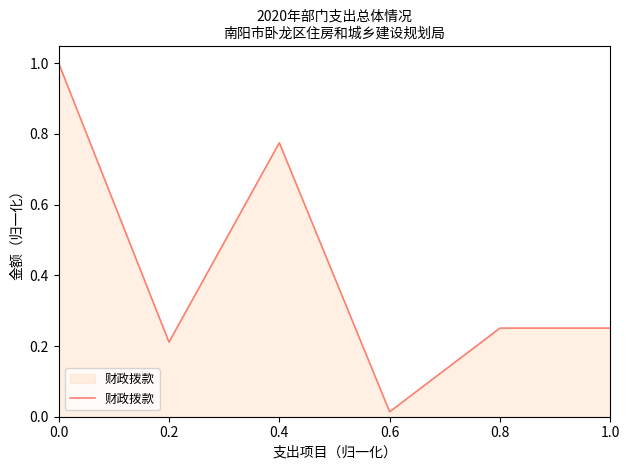

At which category does the data reach its first local peak?

0.4